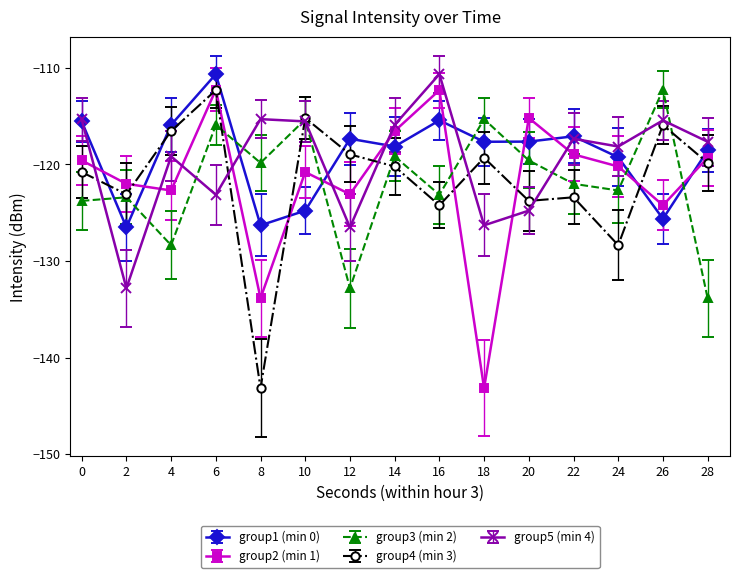

What is the value of the group5 (min 4) point at the 11th from the left?

-124.8